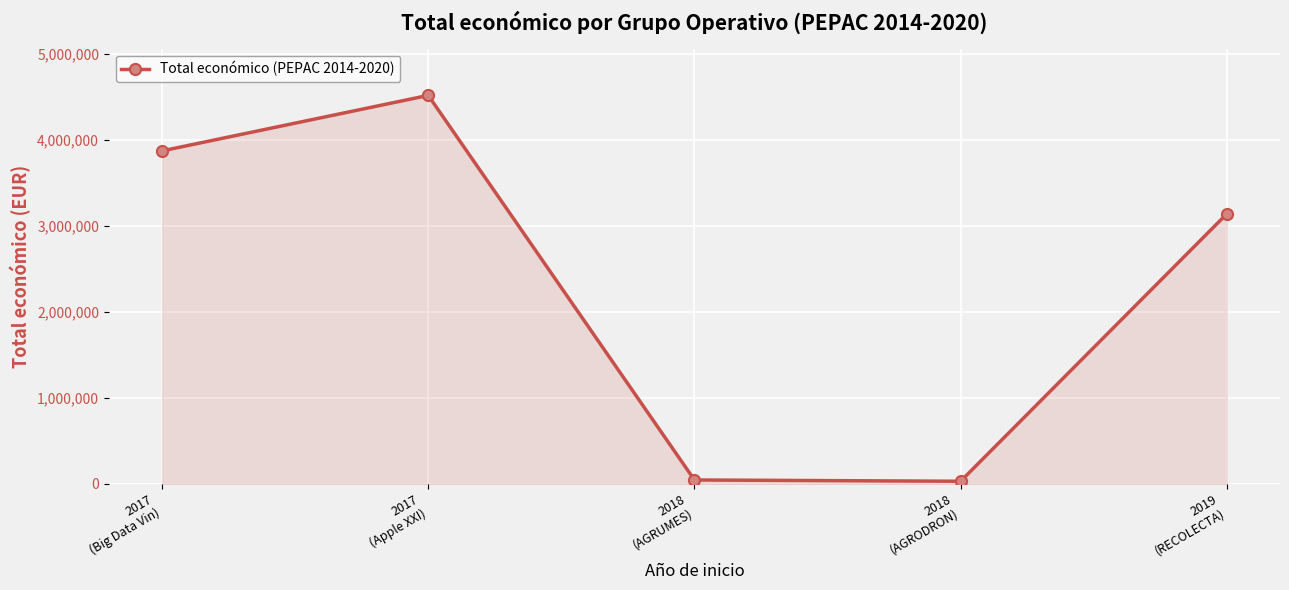

What is the change in value from 2018
(AGRODRON) to 2019
(RECOLECTA)?

+3110876